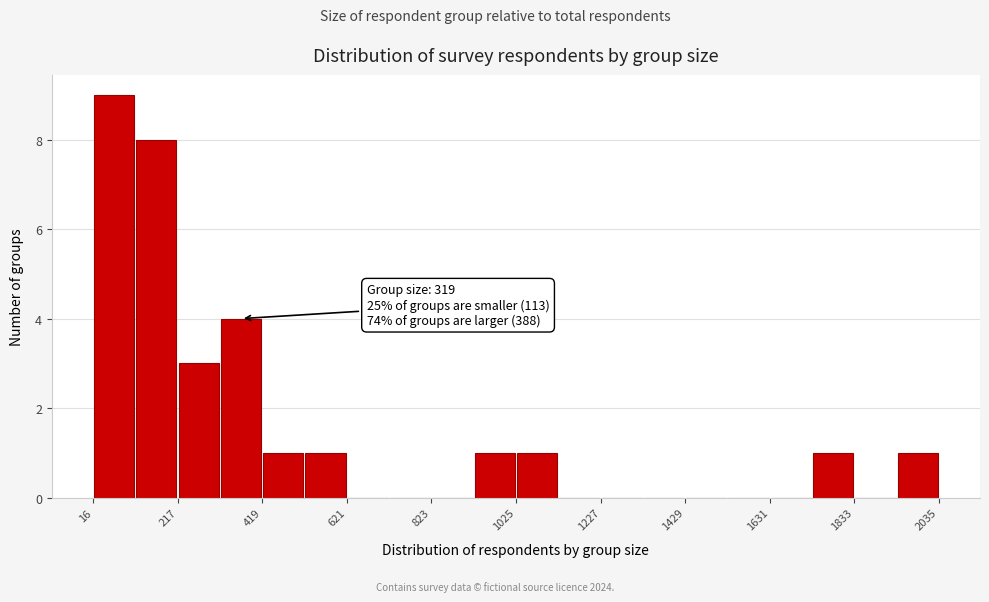

Read against the x-axis, roughly where is the centre of the tallest bar?

50